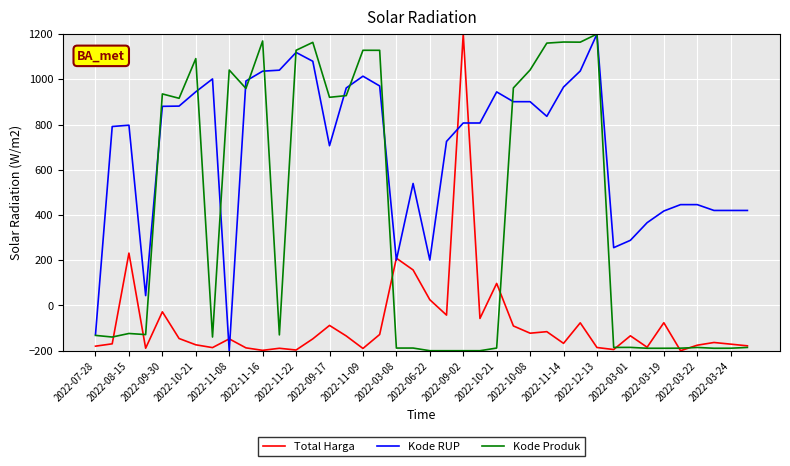

How many series are shown in this chart?

3